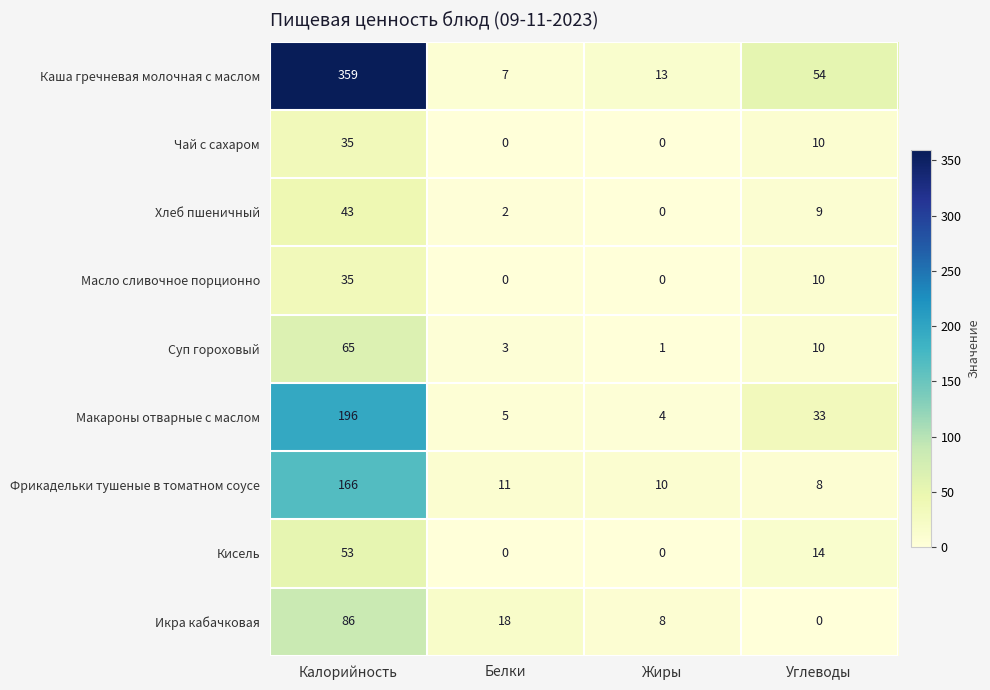

List the labels in order of Каша гречневая молочная с маслом value, largest first.

Калорийность, Углеводы, Жиры, Белки